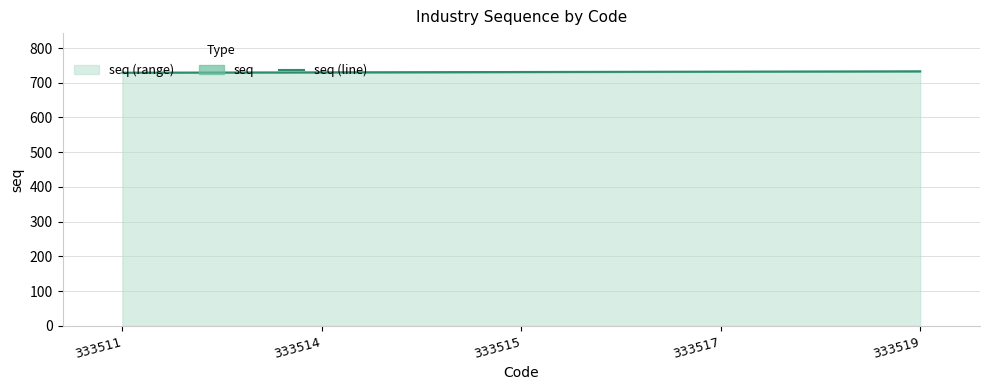

List the labels in order of value, smallest first.

333511, 333514, 333515, 333517, 333519